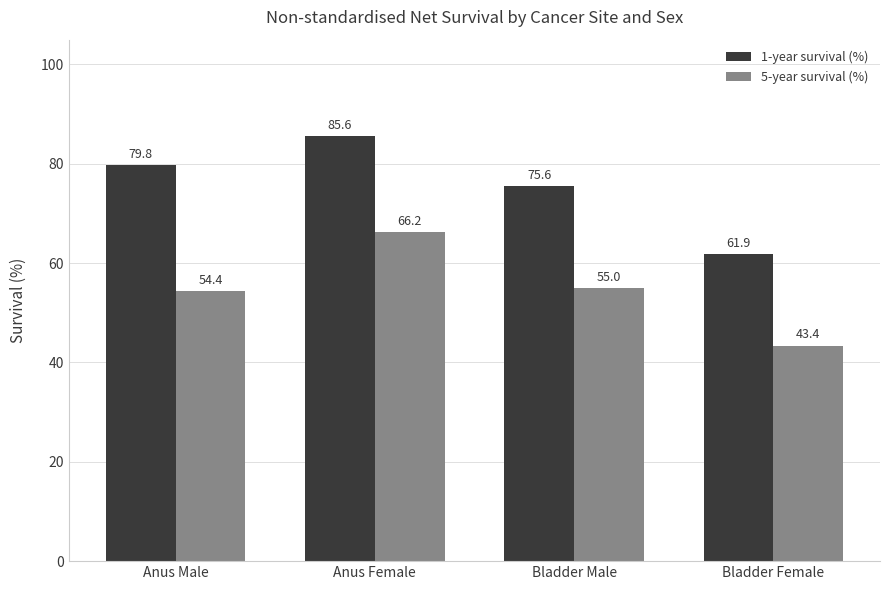

Which series has the largest total across all categories?

1-year survival (%)